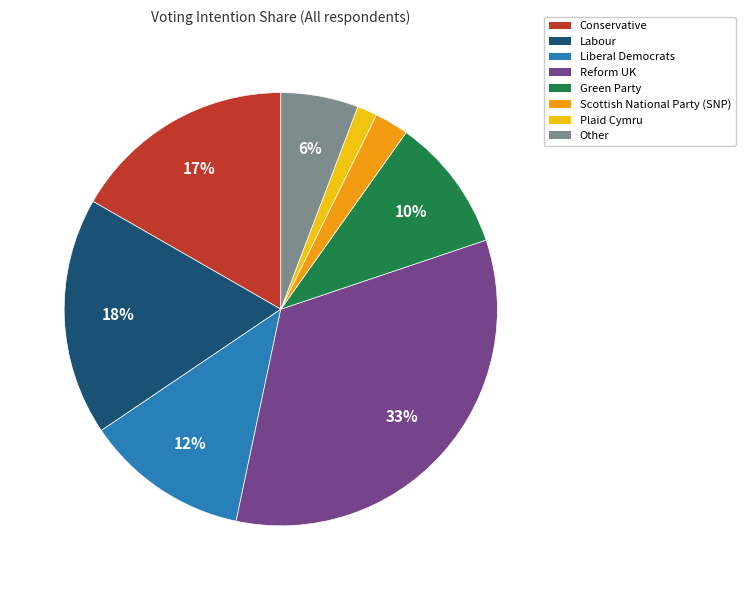

Rank the categories by value from highest to lowest.

Reform UK, Labour, Conservative, Liberal Democrats, Green Party, Other, Scottish National Party (SNP), Plaid Cymru